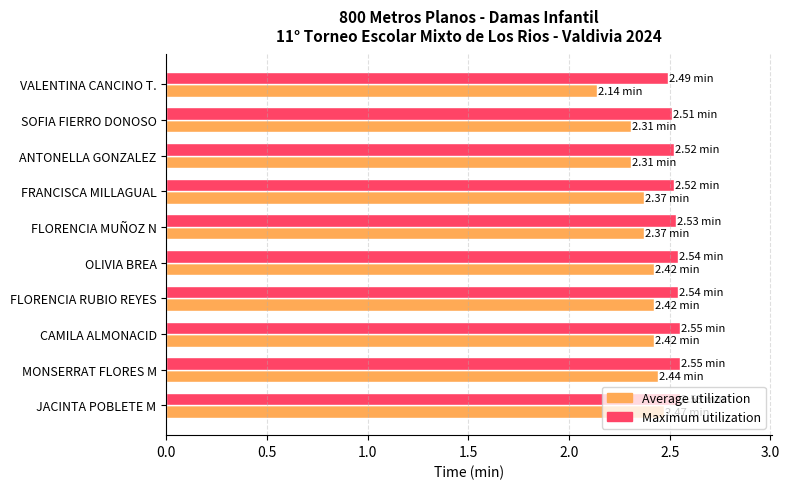

At VALENTINA CANCINO T., list the series in order from largest to smallest.

Maximum utilization, Average utilization